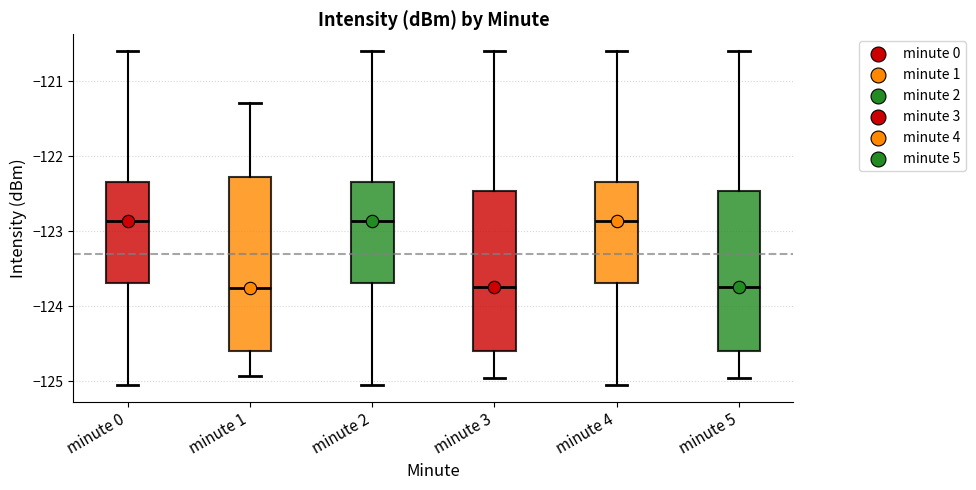

Reading left to right, transcribe this box plot: for each box, give where its median line is, the range the box spans, and where its two whiskers end, as read against the y-axis. The values are not printed on the chart, so give them approximately, as read against the axis.

minute 0: median -122.9, box -123.7 to -122.3, whiskers -125.0 to -120.6
minute 1: median -123.8, box -124.6 to -122.3, whiskers -124.9 to -121.3
minute 2: median -122.9, box -123.7 to -122.3, whiskers -125.0 to -120.6
minute 3: median -123.7, box -124.6 to -122.5, whiskers -125.0 to -120.6
minute 4: median -122.9, box -123.7 to -122.3, whiskers -125.0 to -120.6
minute 5: median -123.7, box -124.6 to -122.5, whiskers -125.0 to -120.6